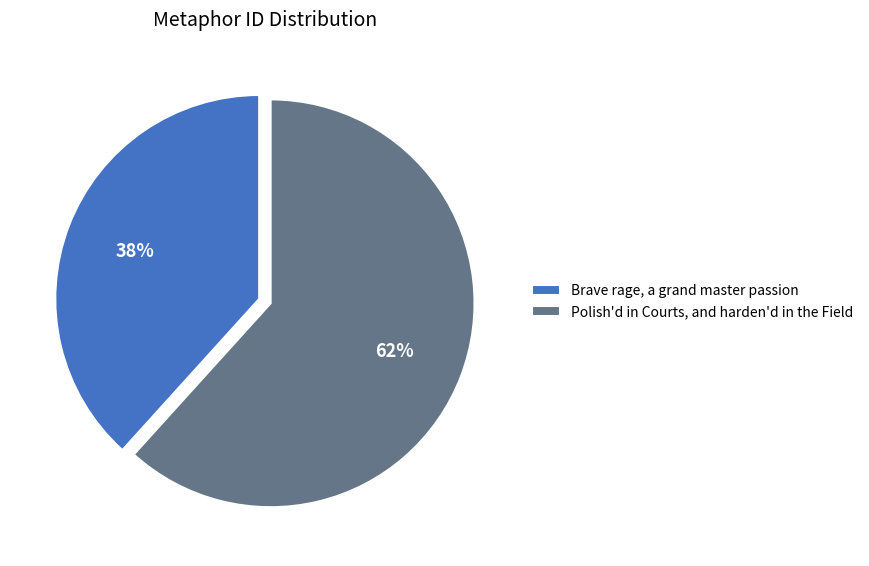

To the nearest percent, what is the combined percentage of Brave rage, a grand master passion and Polish'd in Courts, and harden'd in the Field?

100%